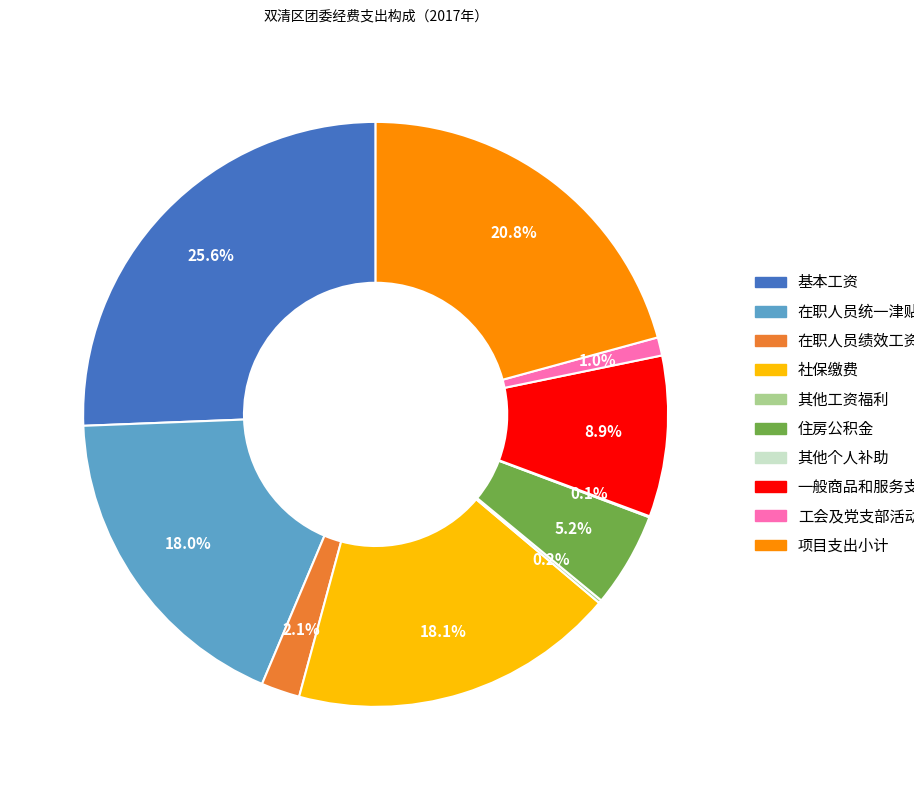

Is there a majority slice in this chart?

No